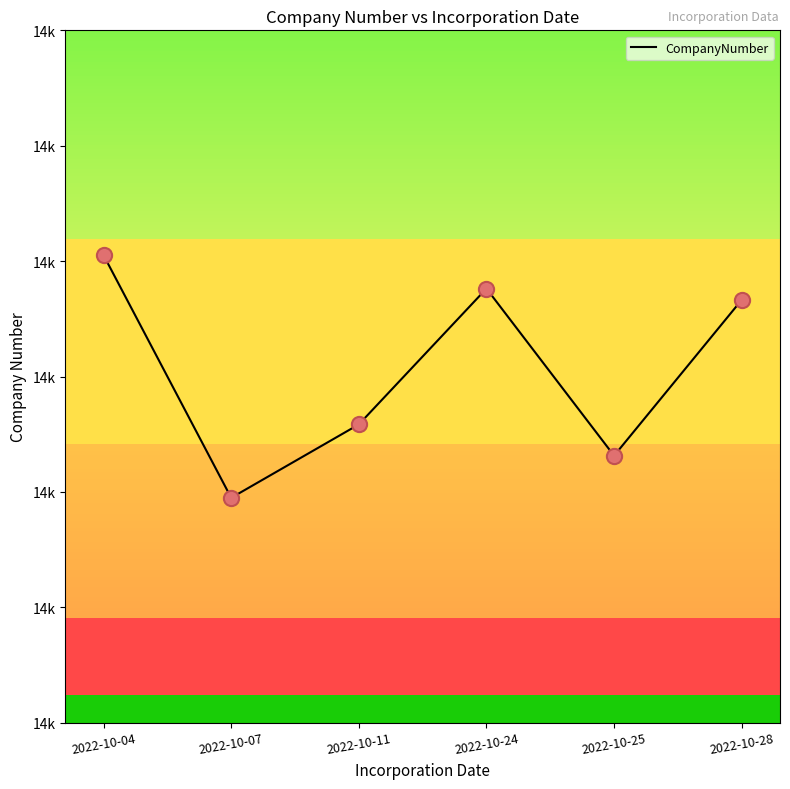

Between 2022-10-04 and 2022-10-07, which is larger?

2022-10-04